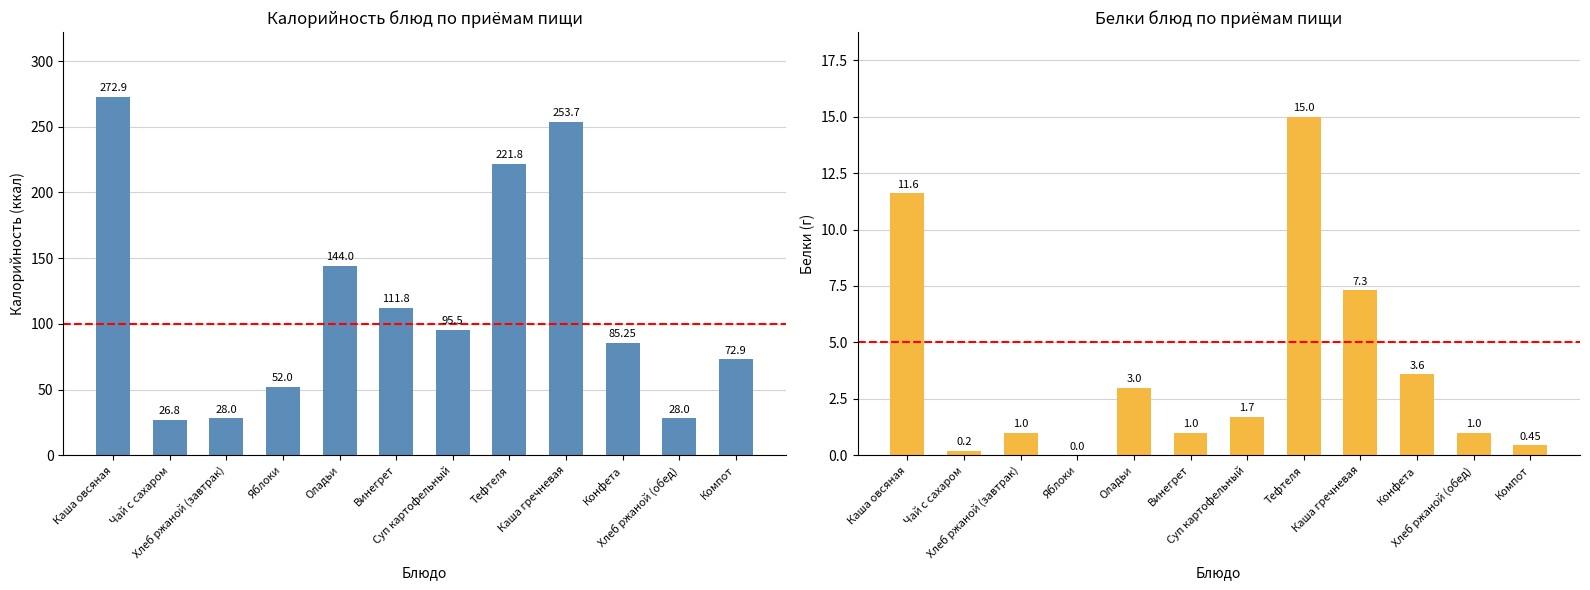

What position from the right is Чай с сахаром?

11